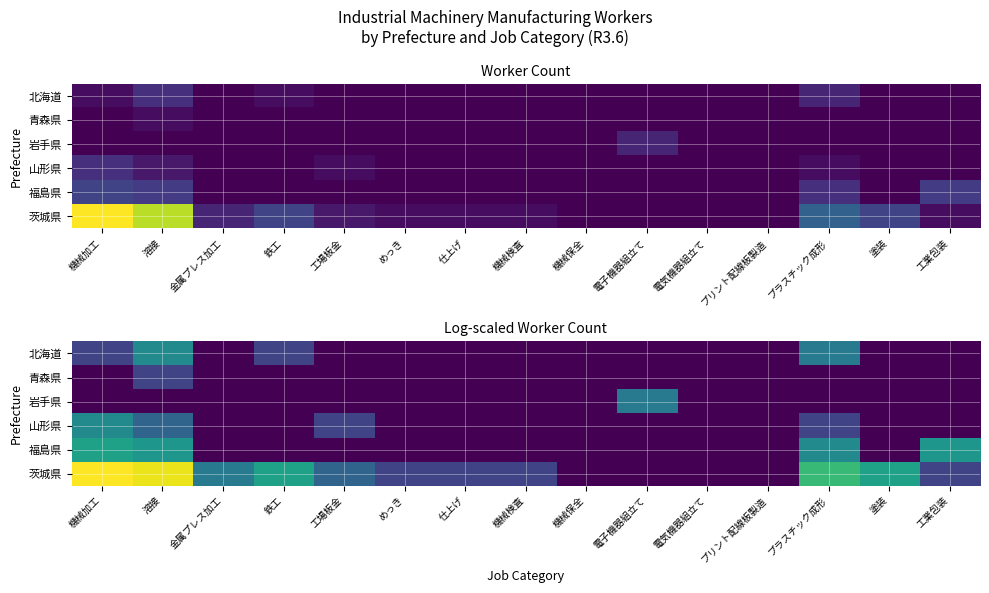

The 茨城県 series shows 1.3 at プリント配線板製造. True or false?

False